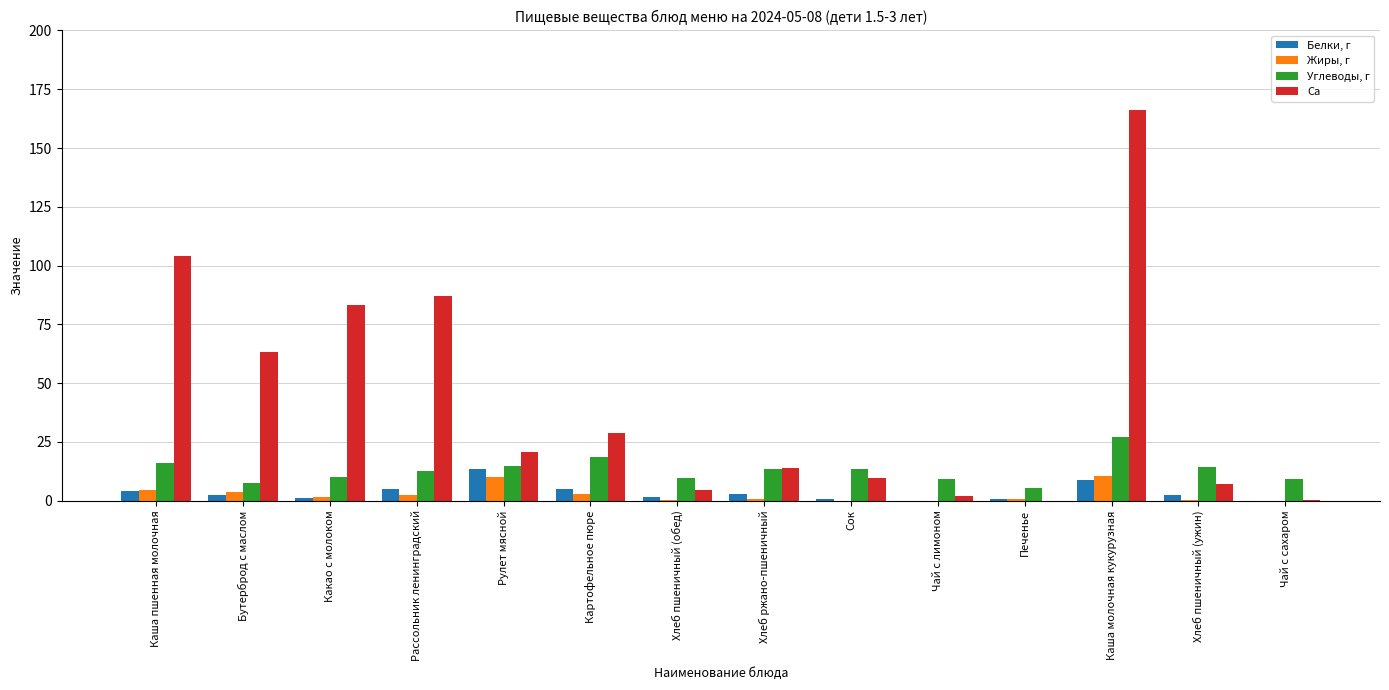

What is the total value across all series at Хлеб пшеничный (обед)?

16.0